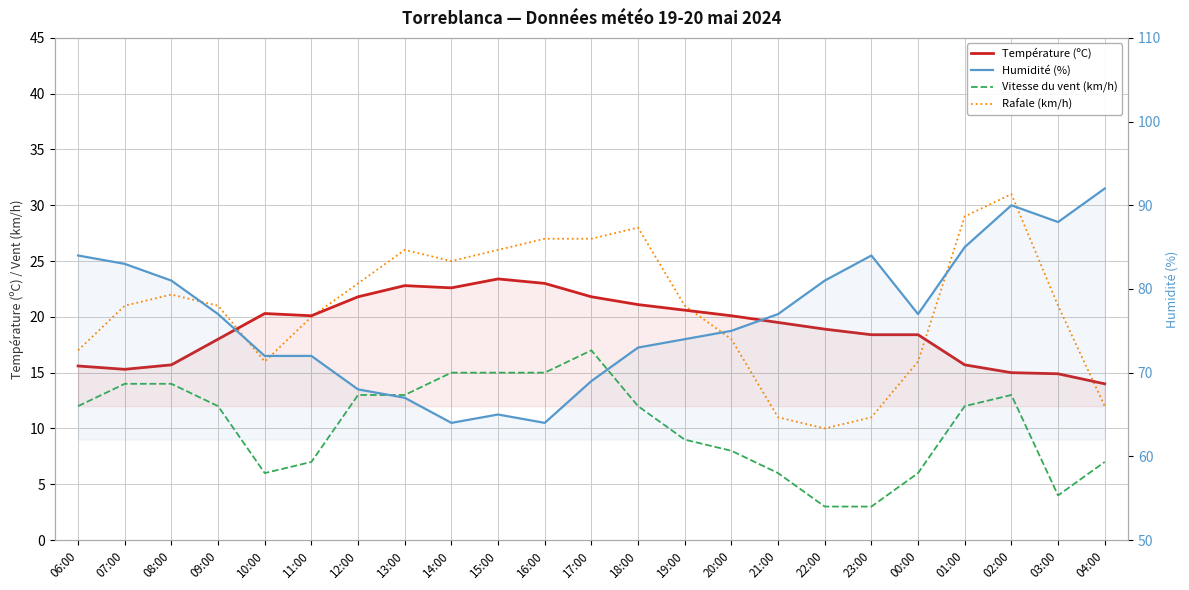

What position from the left is 15:00?

10